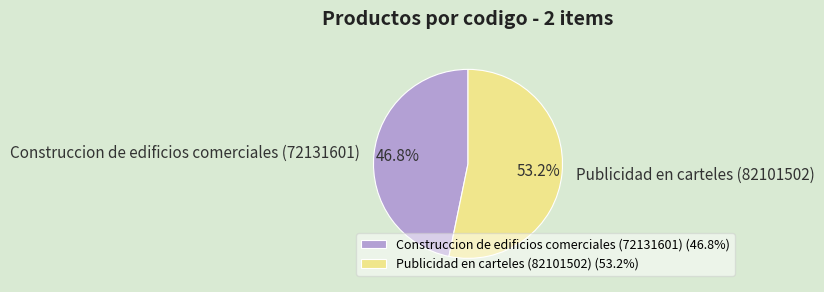

How much of the chart is everything except Publicidad en carteles (82101502)?

46.8%